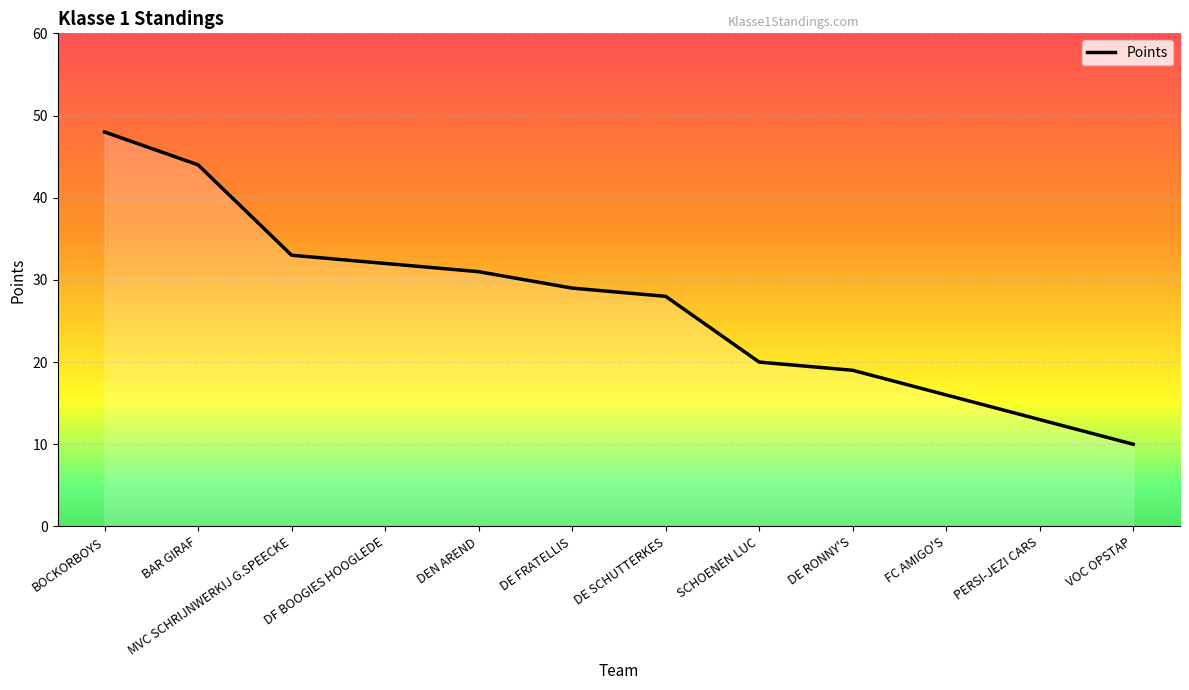

Which category has the lowest value across all series?

VOC OPSTAP